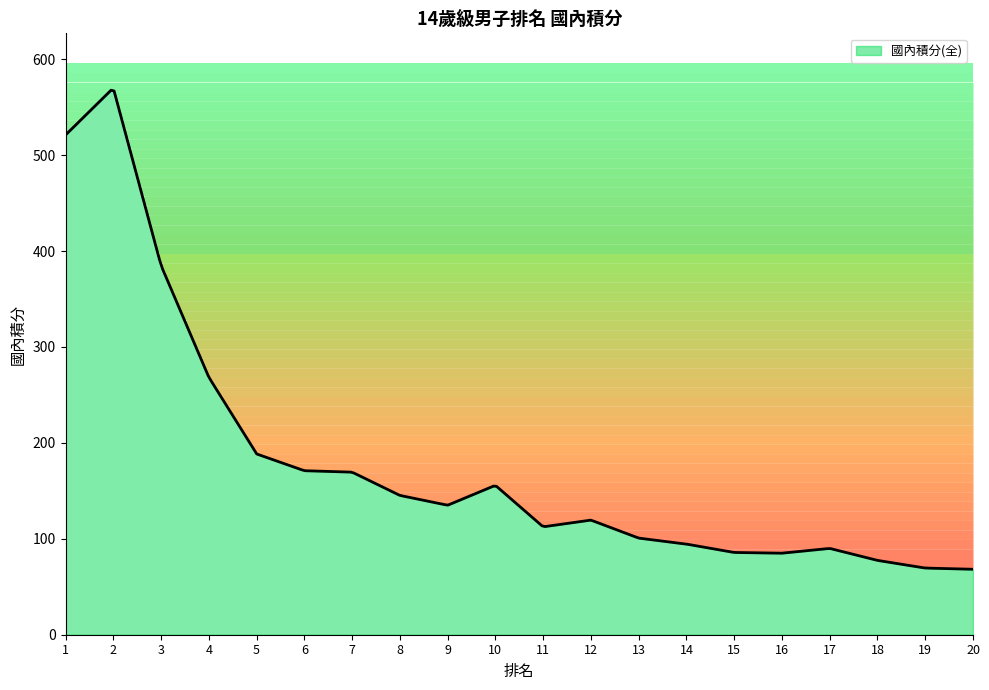

What is the value of the 14th point from the left?

94.5